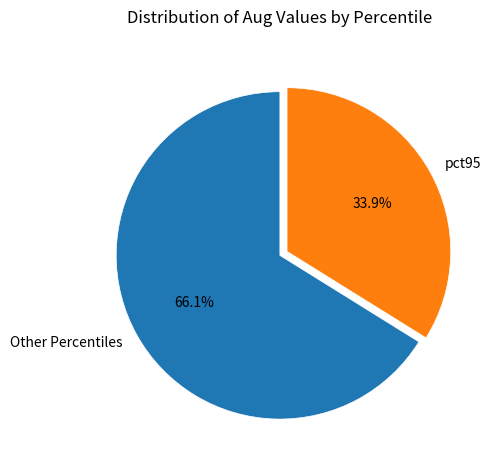

How much of the chart is everything except pct95?

66.1%